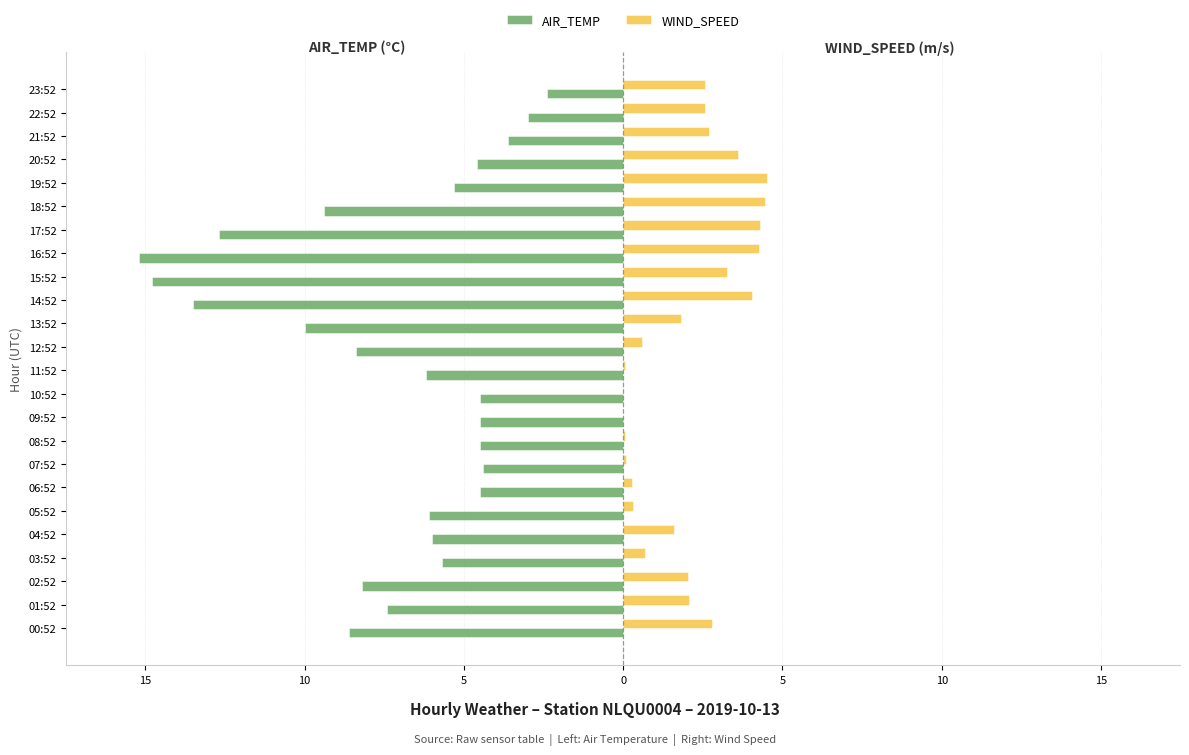

What are all the series names shown in the legend?

AIR_TEMP, WIND_SPEED